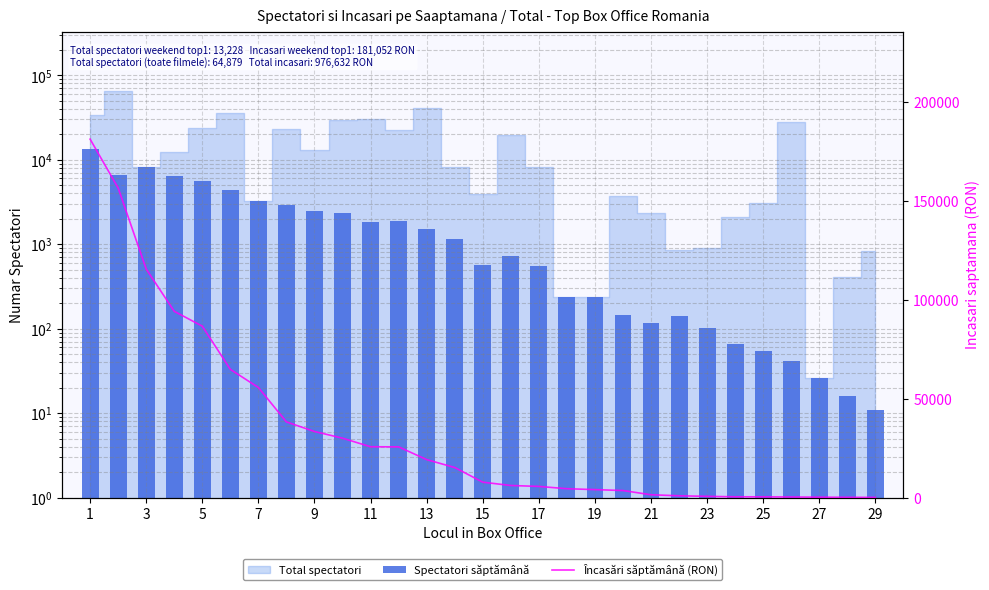

Which series has the widest spread of values?

Încasări săptămână (RON)